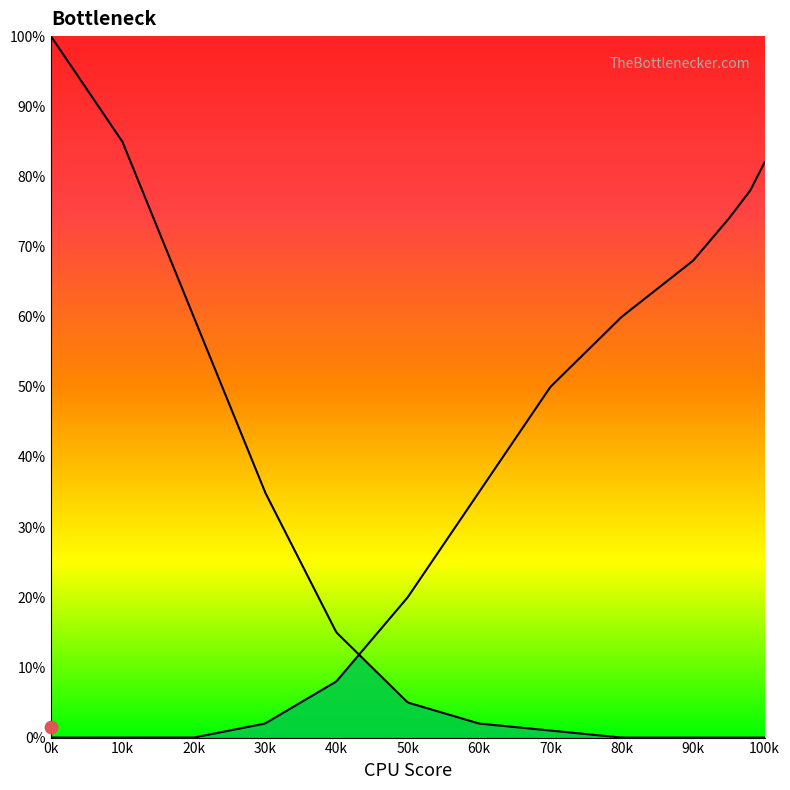

Which series contains the highest Y value?

Left Curve